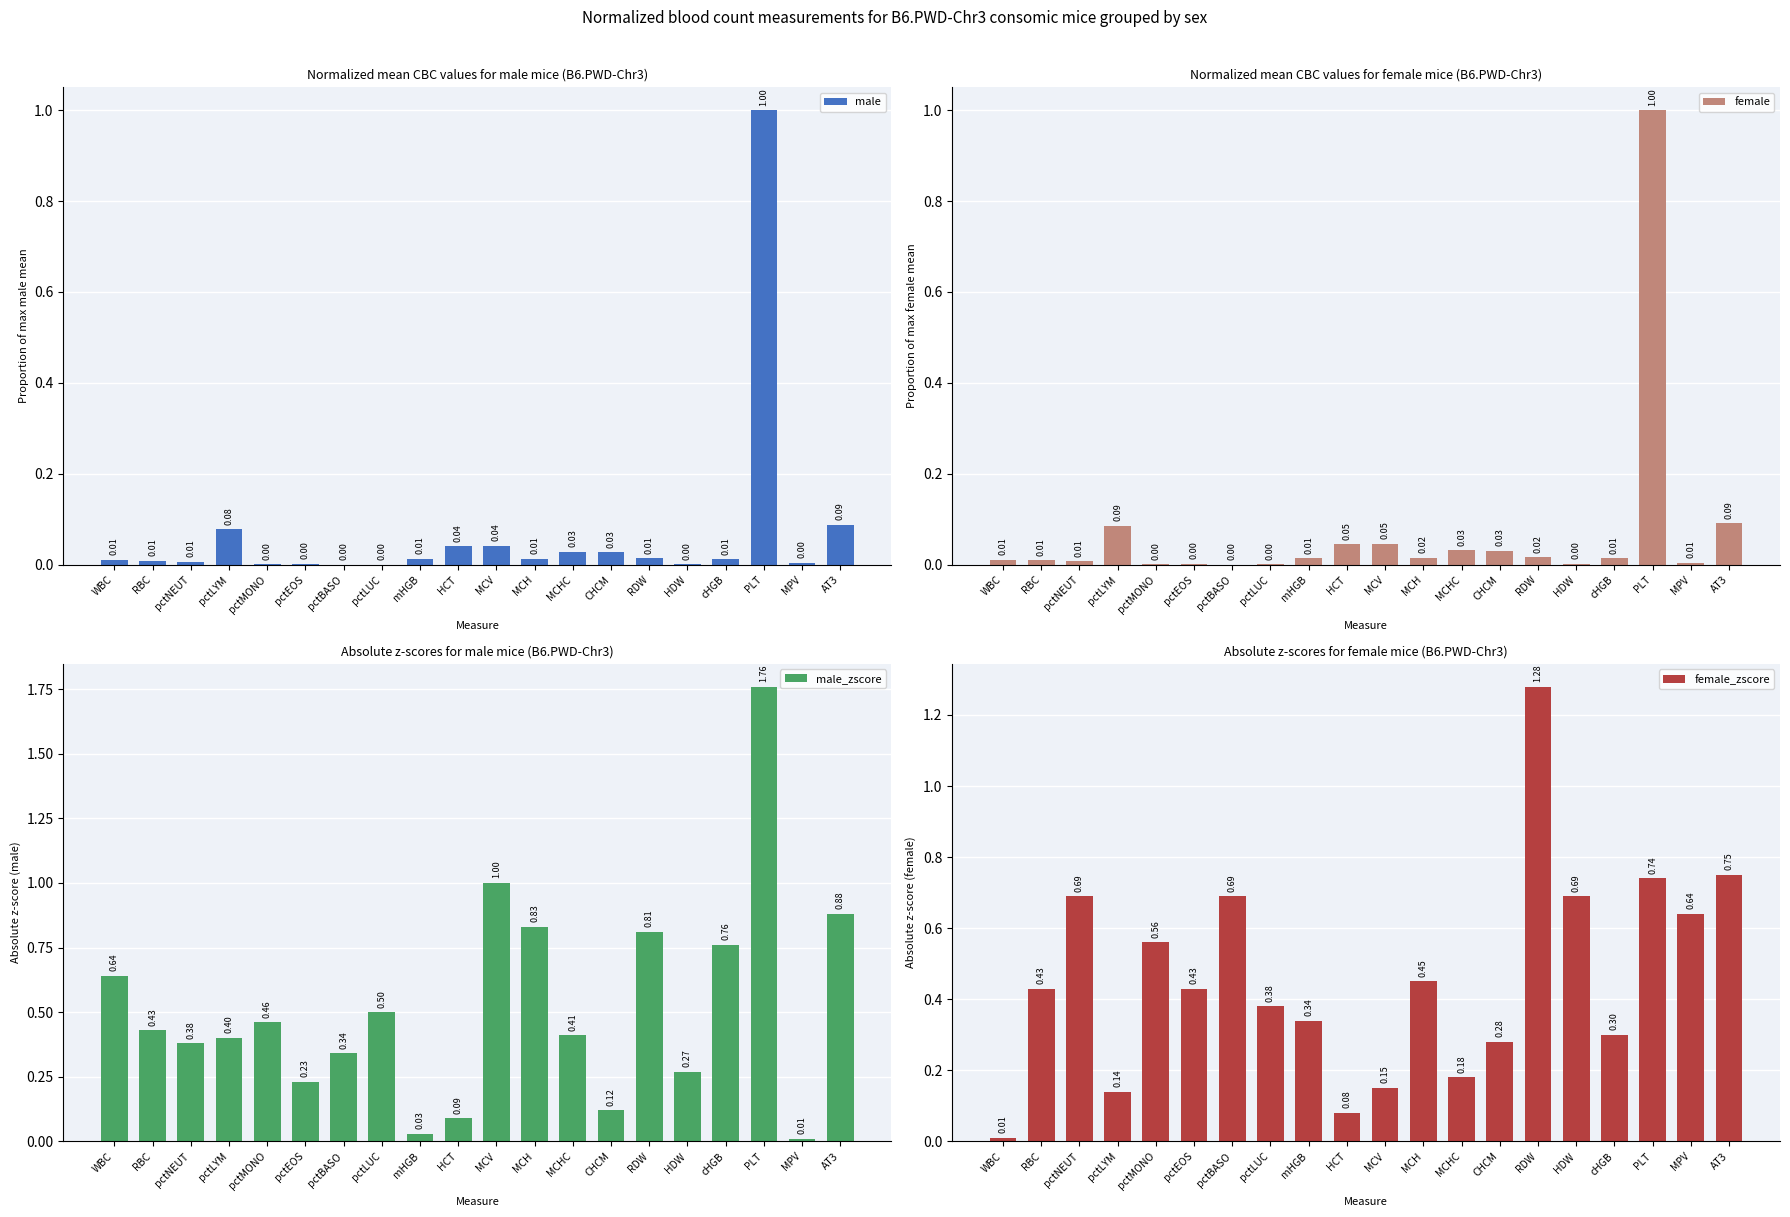

What is the difference between the maximum and minimum values in the male_zscore series?

1.8